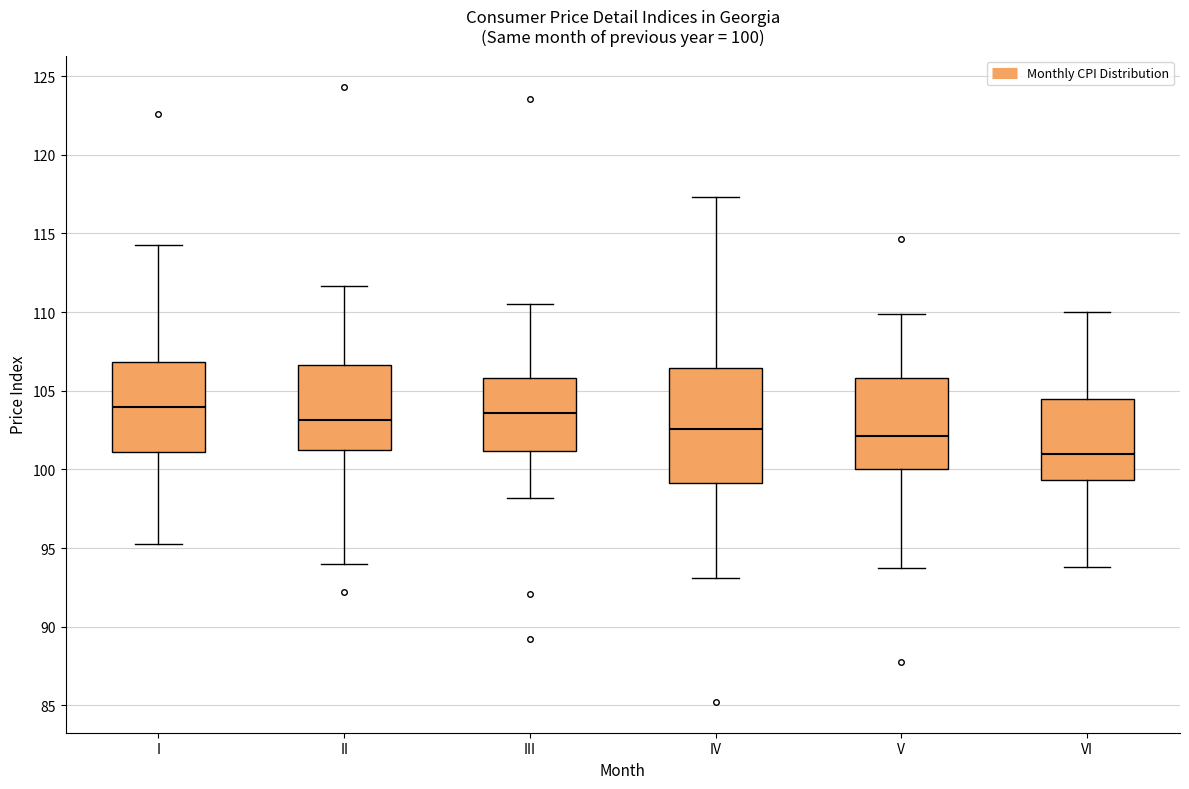

Comparing the boxes themselves (not the whiskers), which one is the tallest?

IV